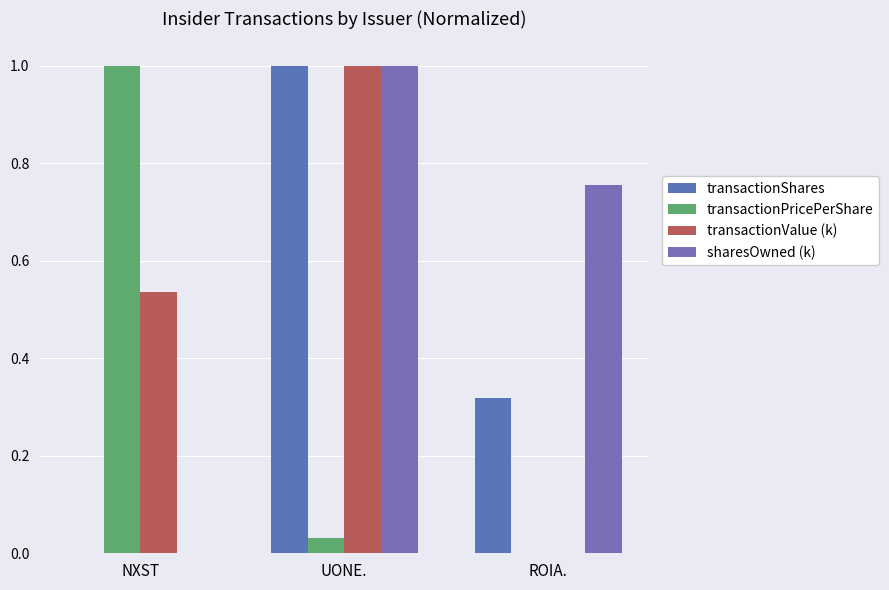

What is the label of the 3rd bar from the left?

ROIA.